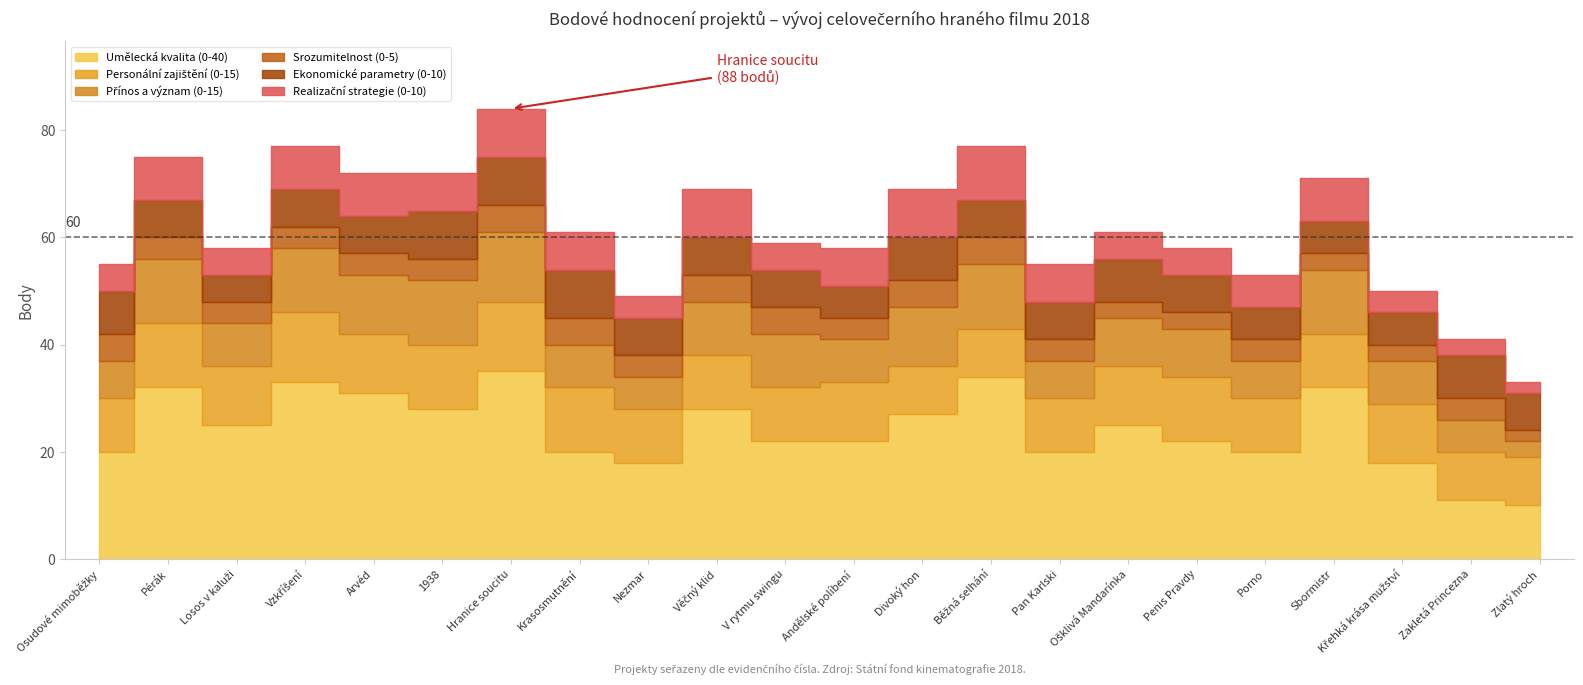

What is the greatest value displayed?

35